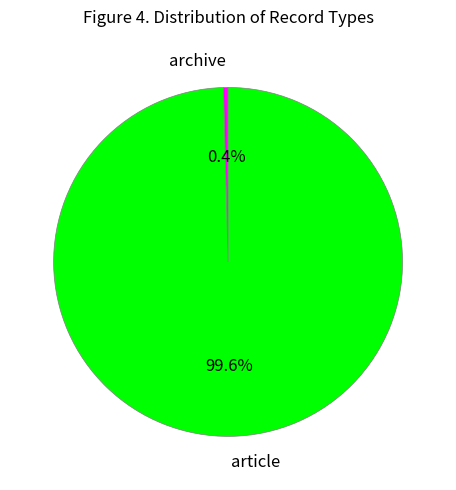

What is the smallest slice in the pie chart?

archive